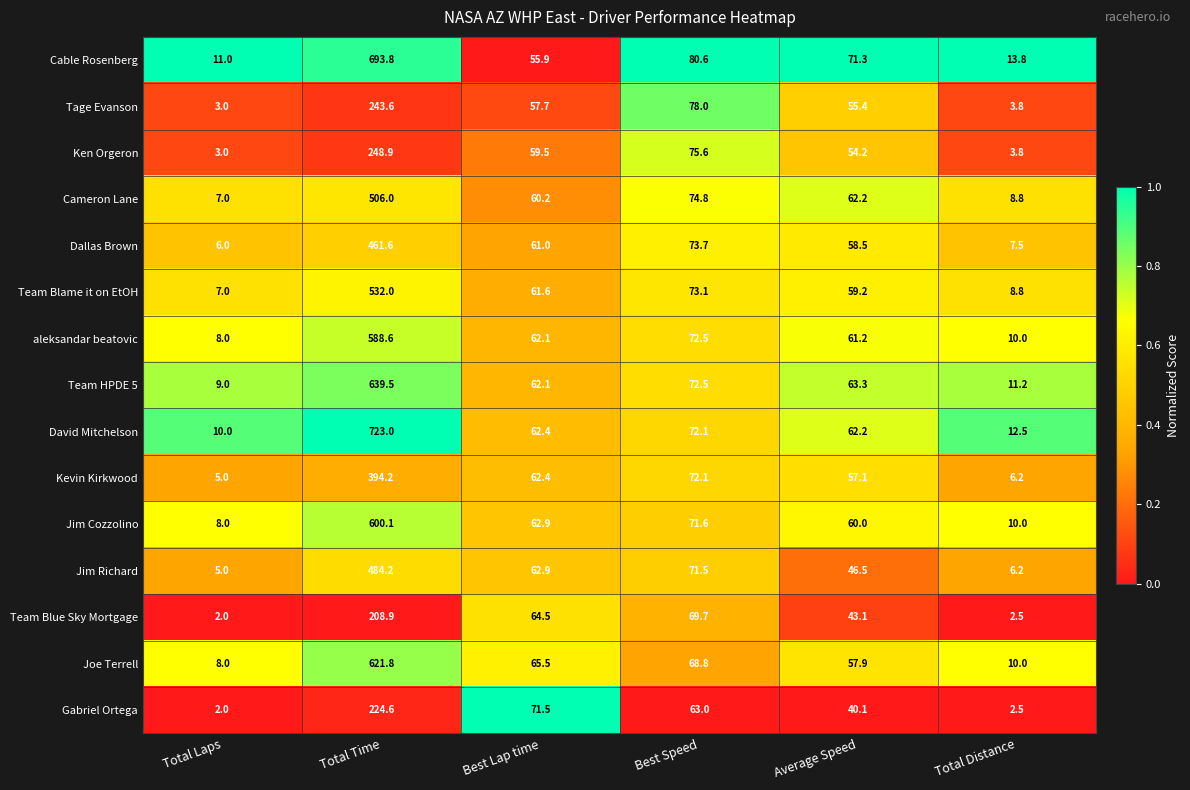

What is the difference between the maximum and minimum values in the Gabriel Ortega series?

222.6